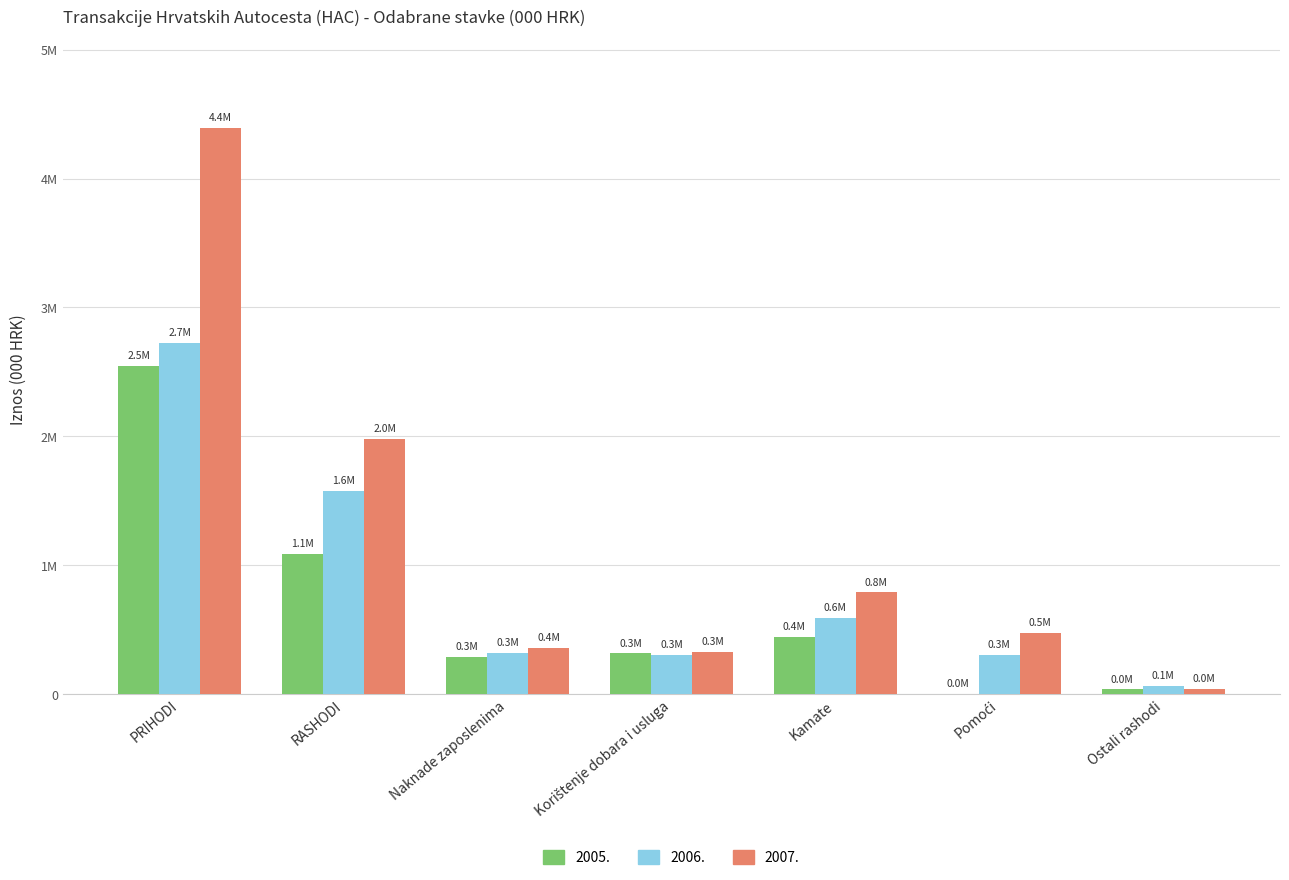

Are the bars grouped side by side (vs. stacked)?

Yes